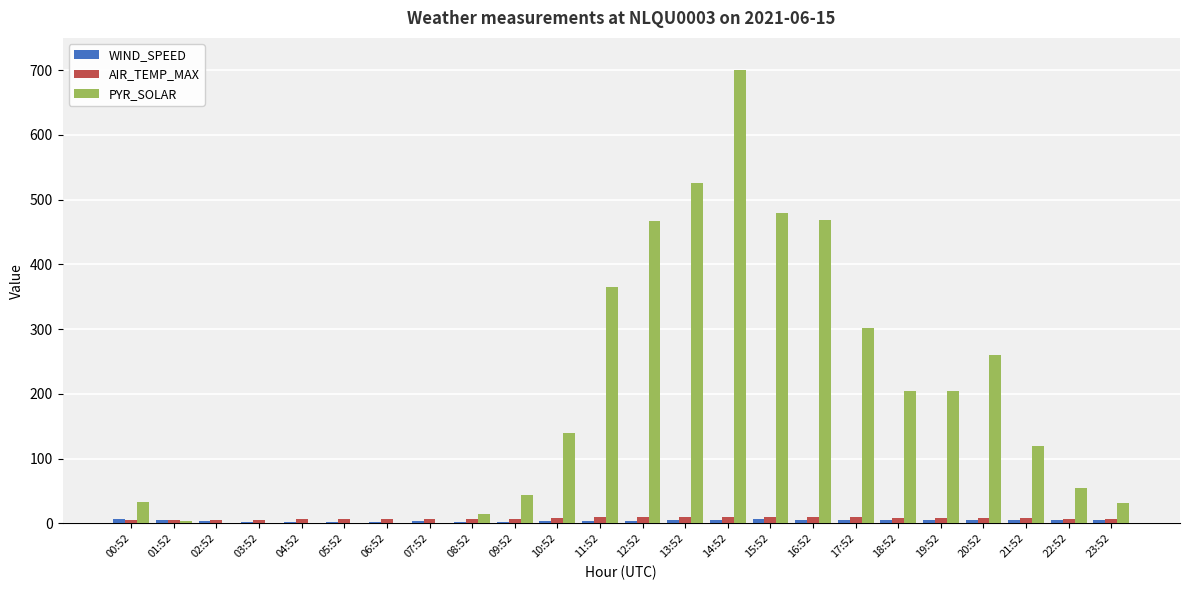

What is the sum of all PYR_SOLAR values?

4417.0